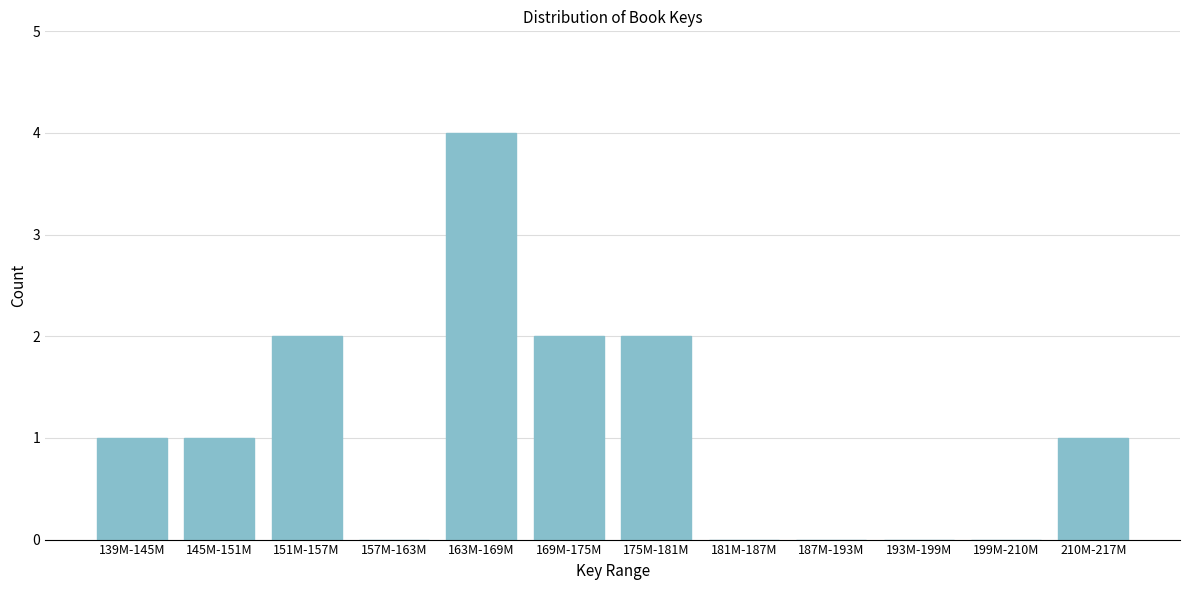

Reading right to left, transcribe all the data shown in this chart.

210M-217M=1	199M-210M=0	193M-199M=0	187M-193M=0	181M-187M=0	175M-181M=2	169M-175M=2	163M-169M=4	157M-163M=0	151M-157M=2	145M-151M=1	139M-145M=1